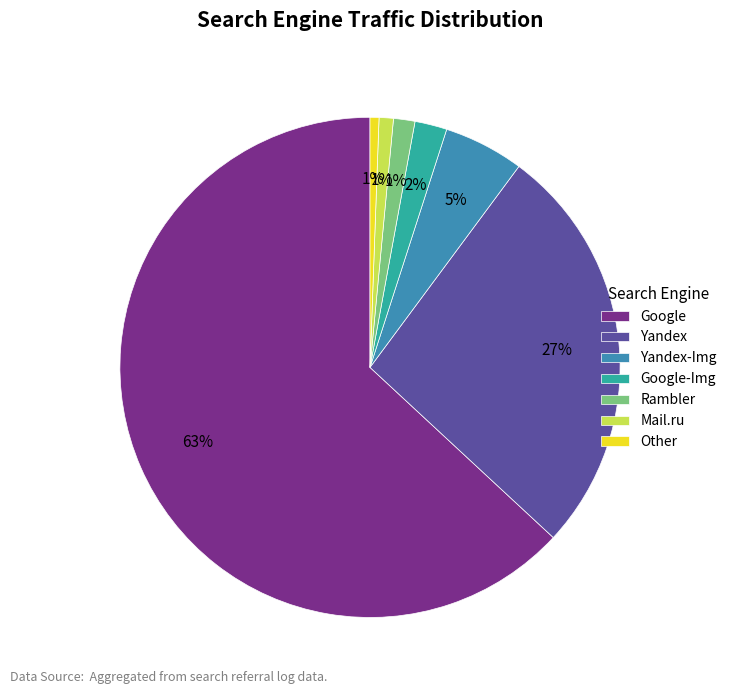

What is the largest slice in the pie chart?

Google